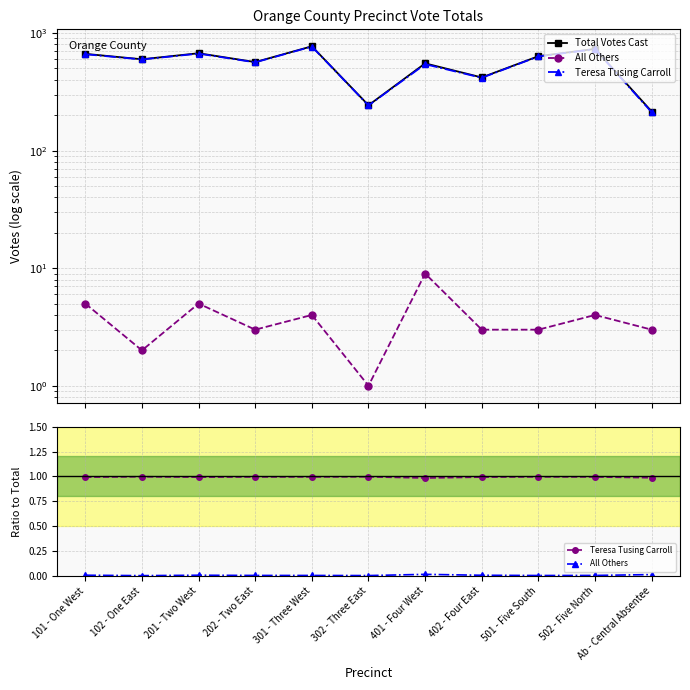

Which category has the highest value in the Total Votes Cast series?

301 - Three West